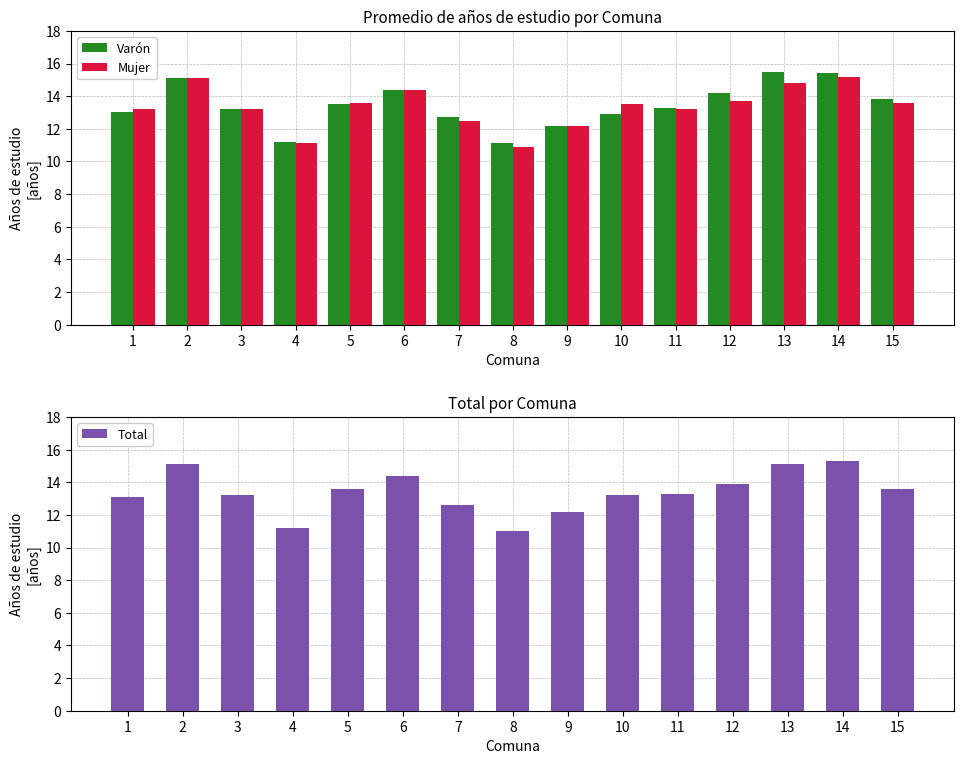

Is it true that Mujer equals 12.2 at 9?

True